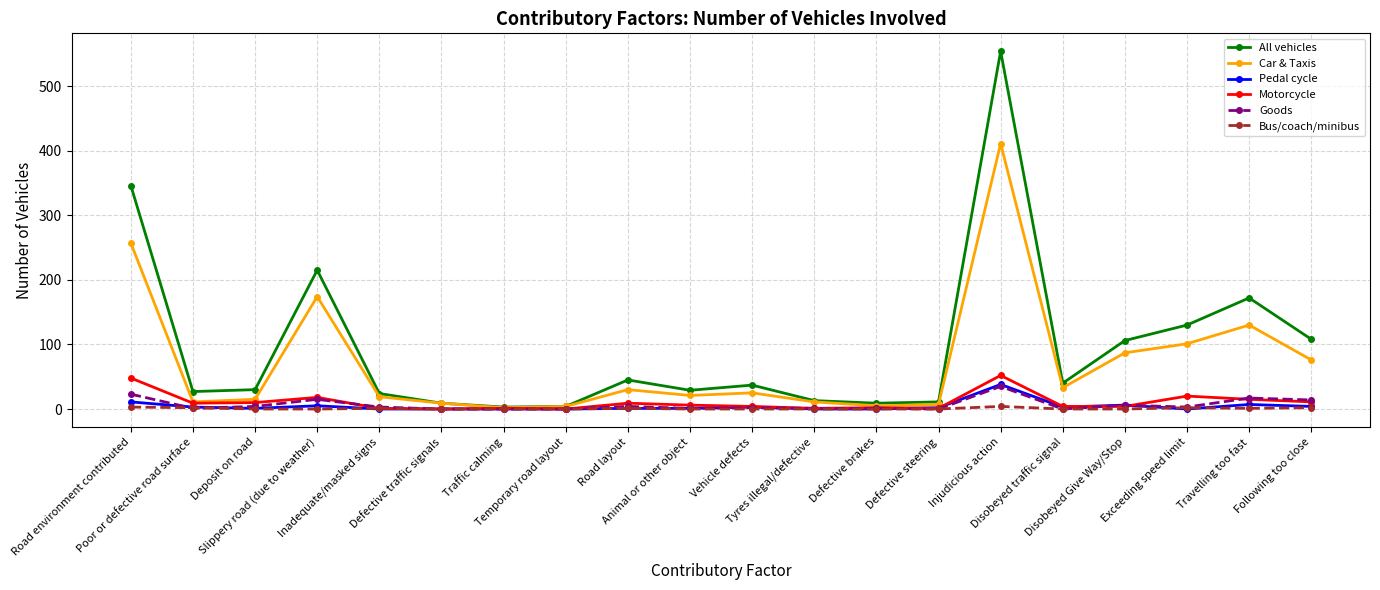

What is the average value of the Bus/coach/minibus series?

1